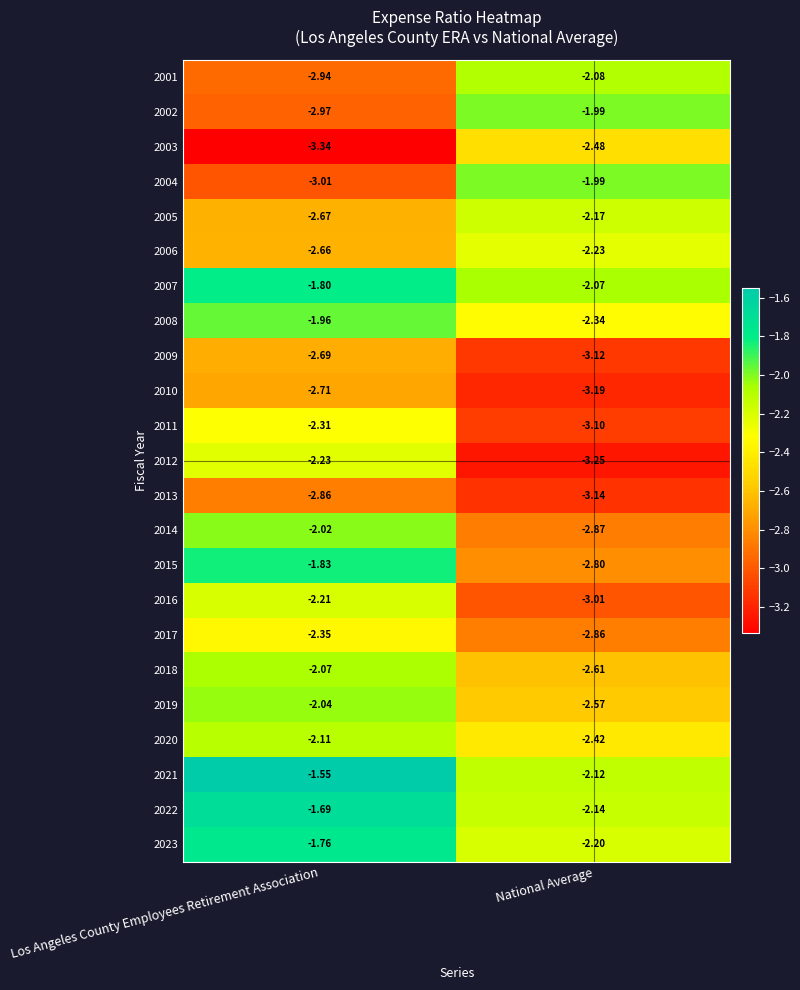

At which label does 2018 reach its peak?

Los Angeles County Employees Retirement Association